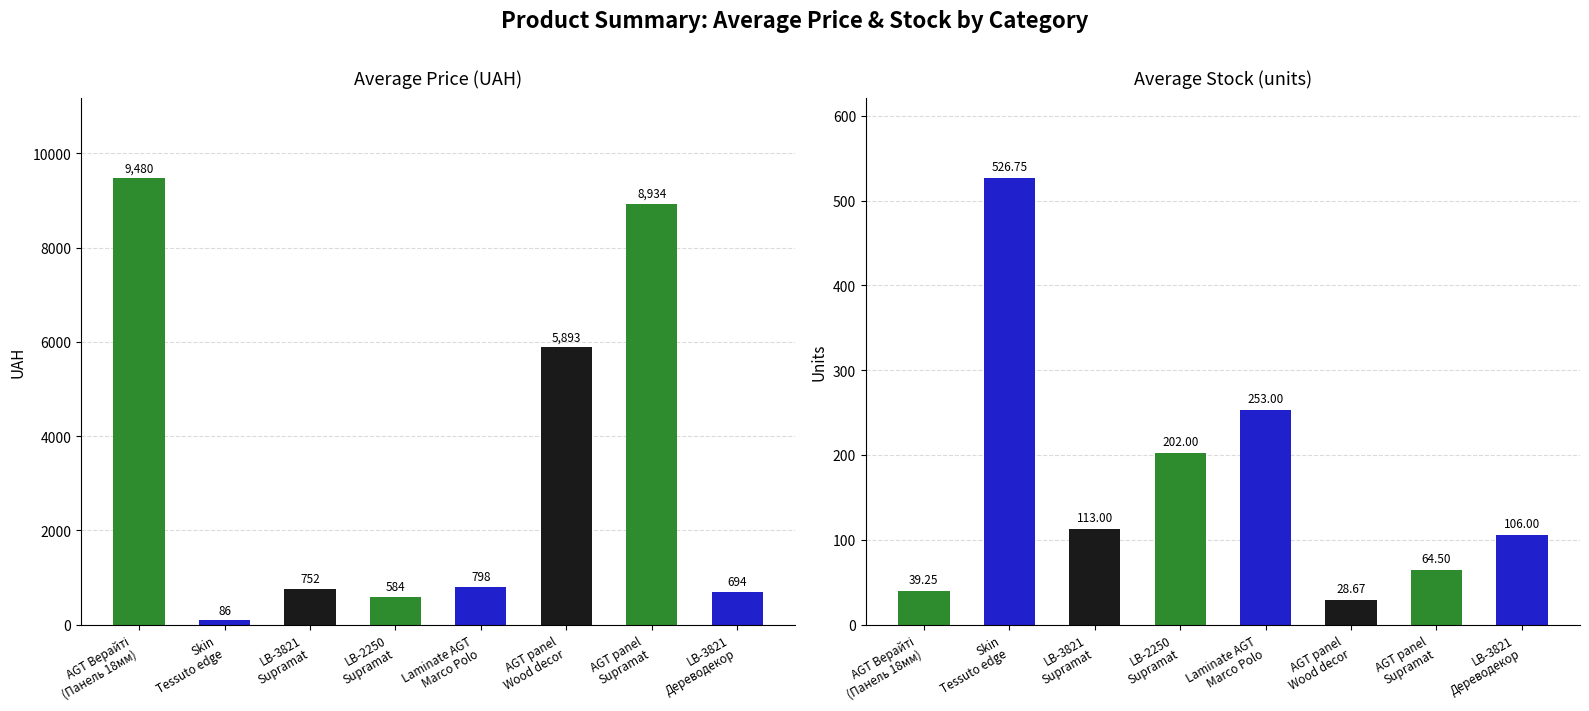

Between Панель AGT AGT 18 мм. Верайті and Стінові панелі LB-3821 Supramat, which series saw the biggest shift?

Avg Ціна